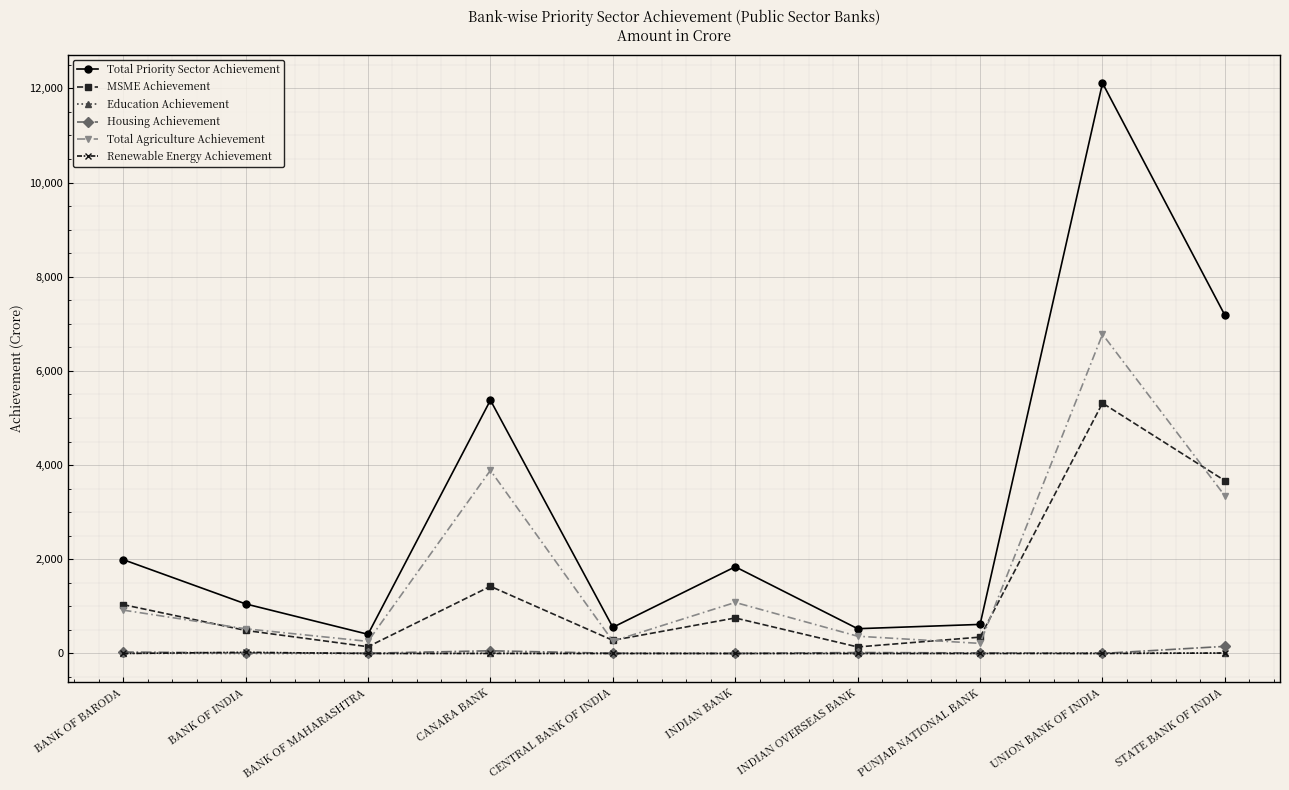

True or false: Total Agriculture Achievement and Education Achievement cross at least once.

False